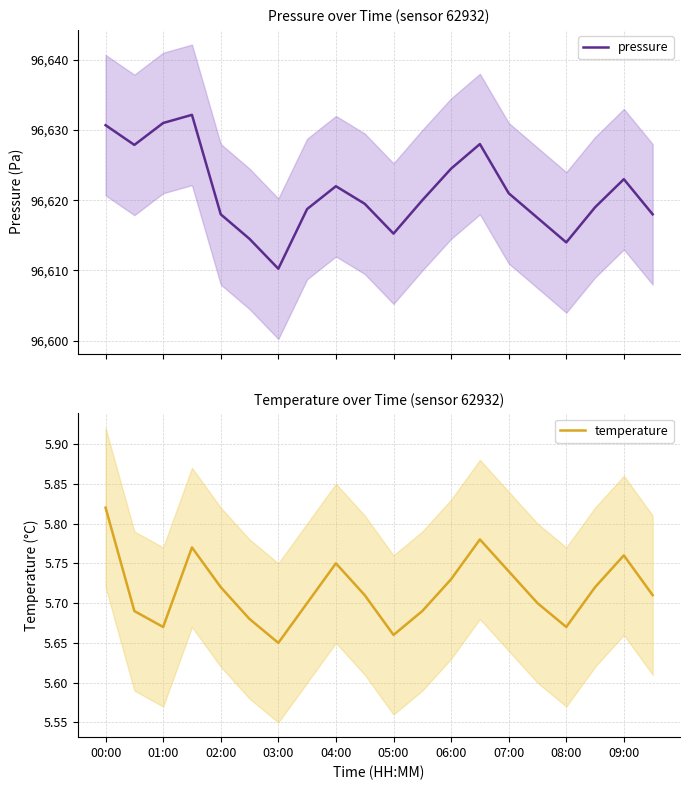

At which label does temperature reach its minimum?

03:00